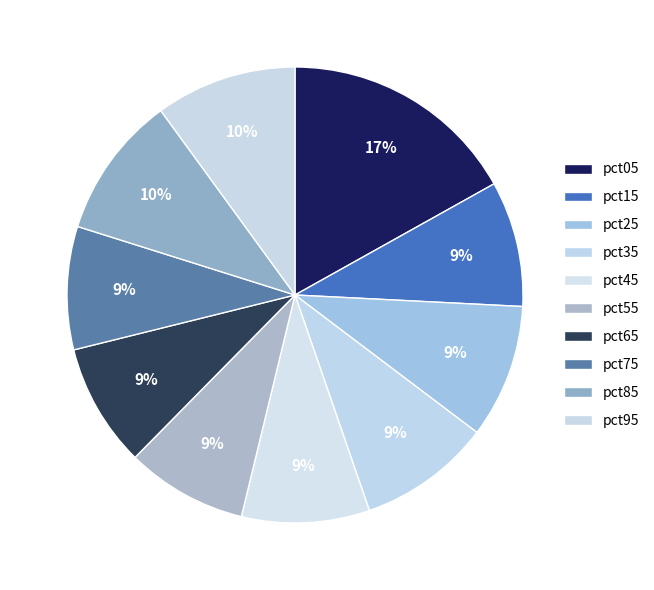

Is the sum of pct45 and pct15 greater than half?

No